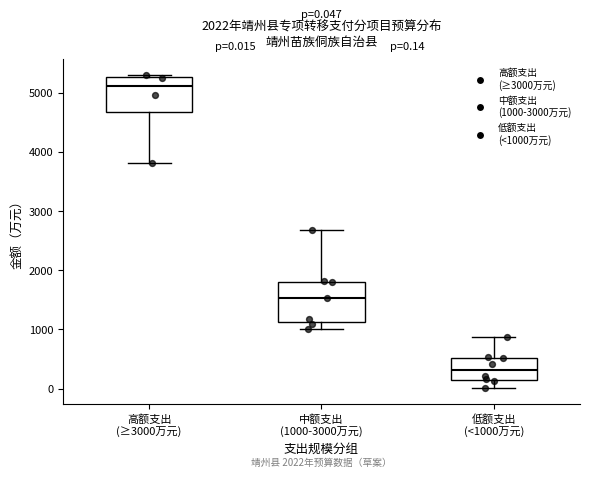

Which box's median line is the highest?

高额支出 (≥3000万元)